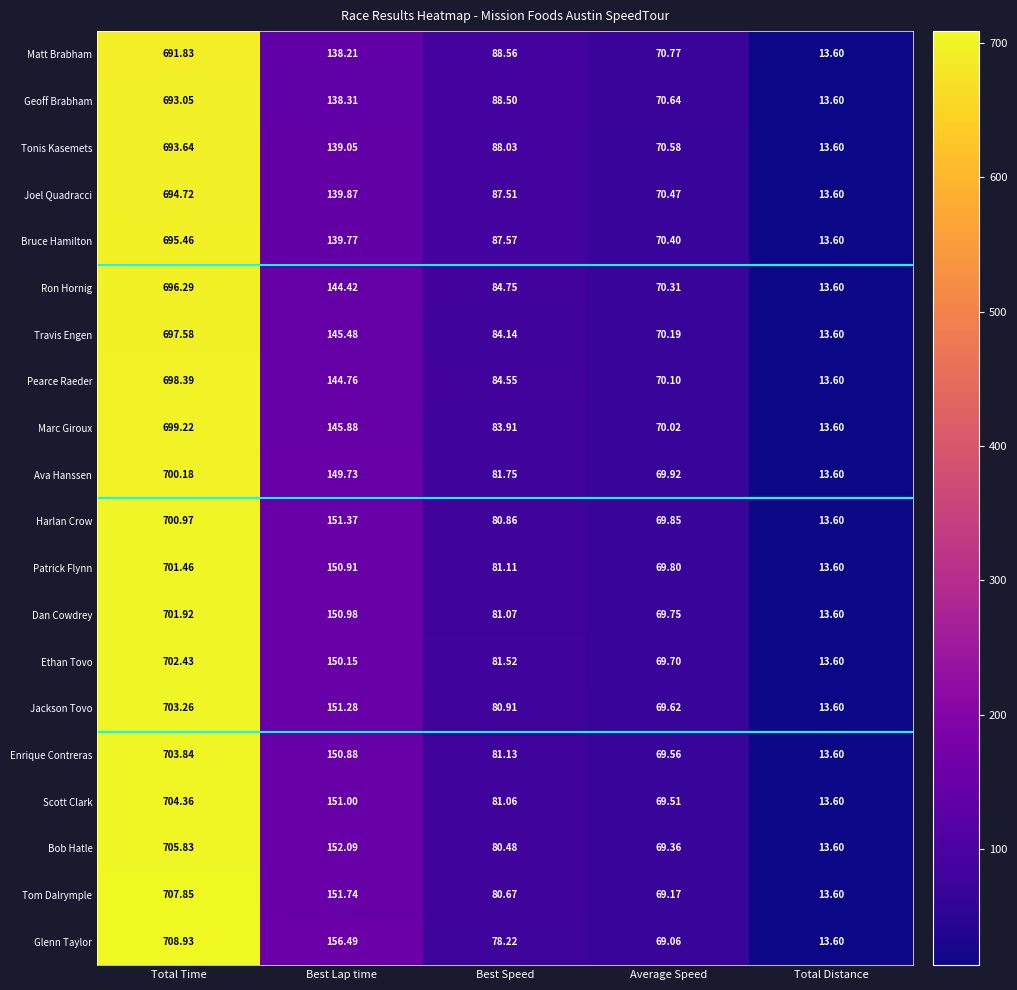

At which category does the chart reach its minimum across all series?

Total Distance